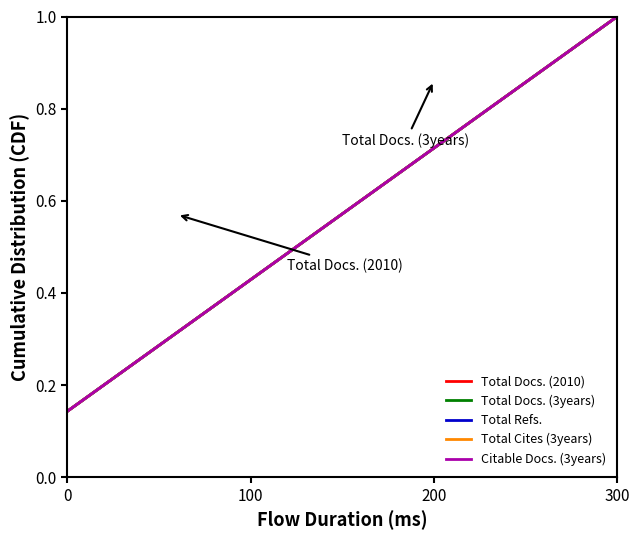

Does the chart display data point markers on the line(s)?

No